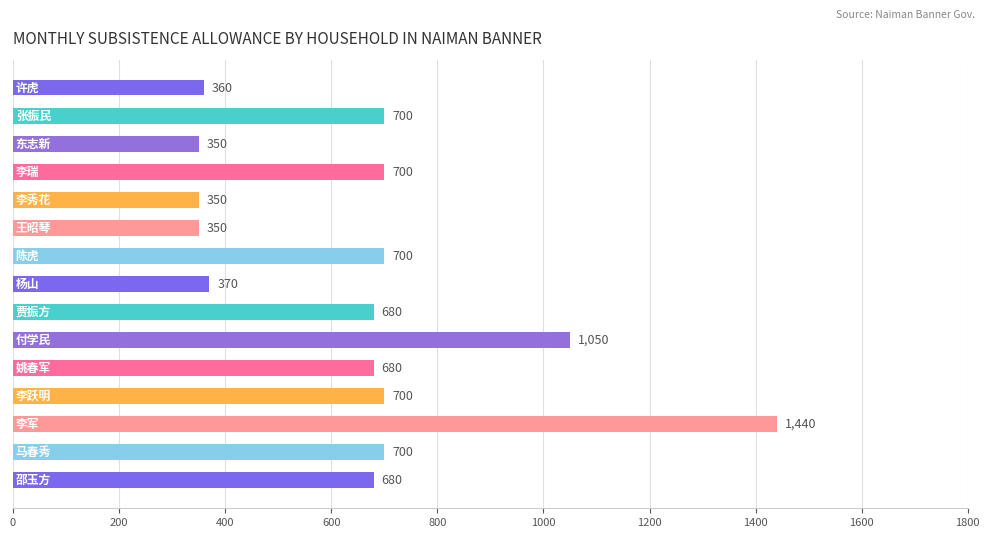

Reading top to bottom, transcribe all the data shown in this chart.

360	700	350	700	350	350	700	370	680	1050	680	700	1440	700	680